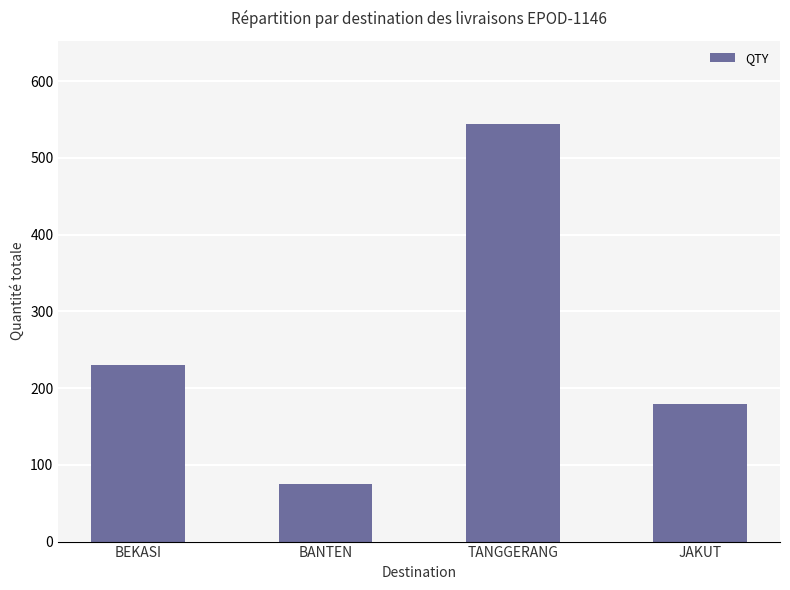

At which category does the chart reach its minimum across all series?

BANTEN